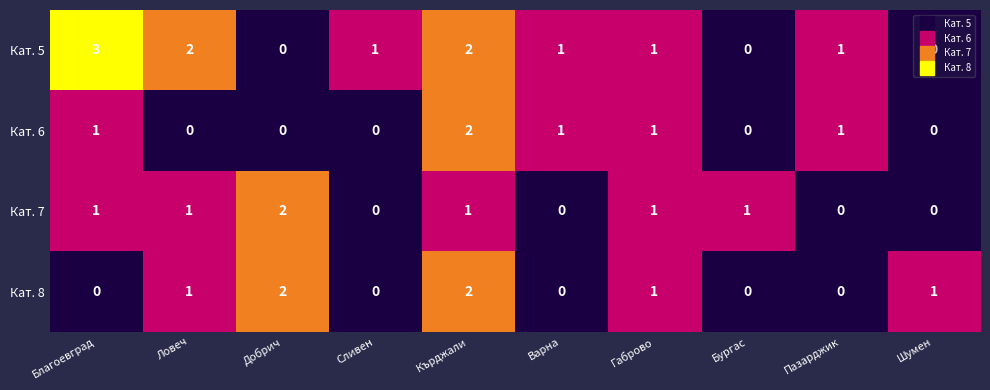

How many distinct data groups are displayed?

4